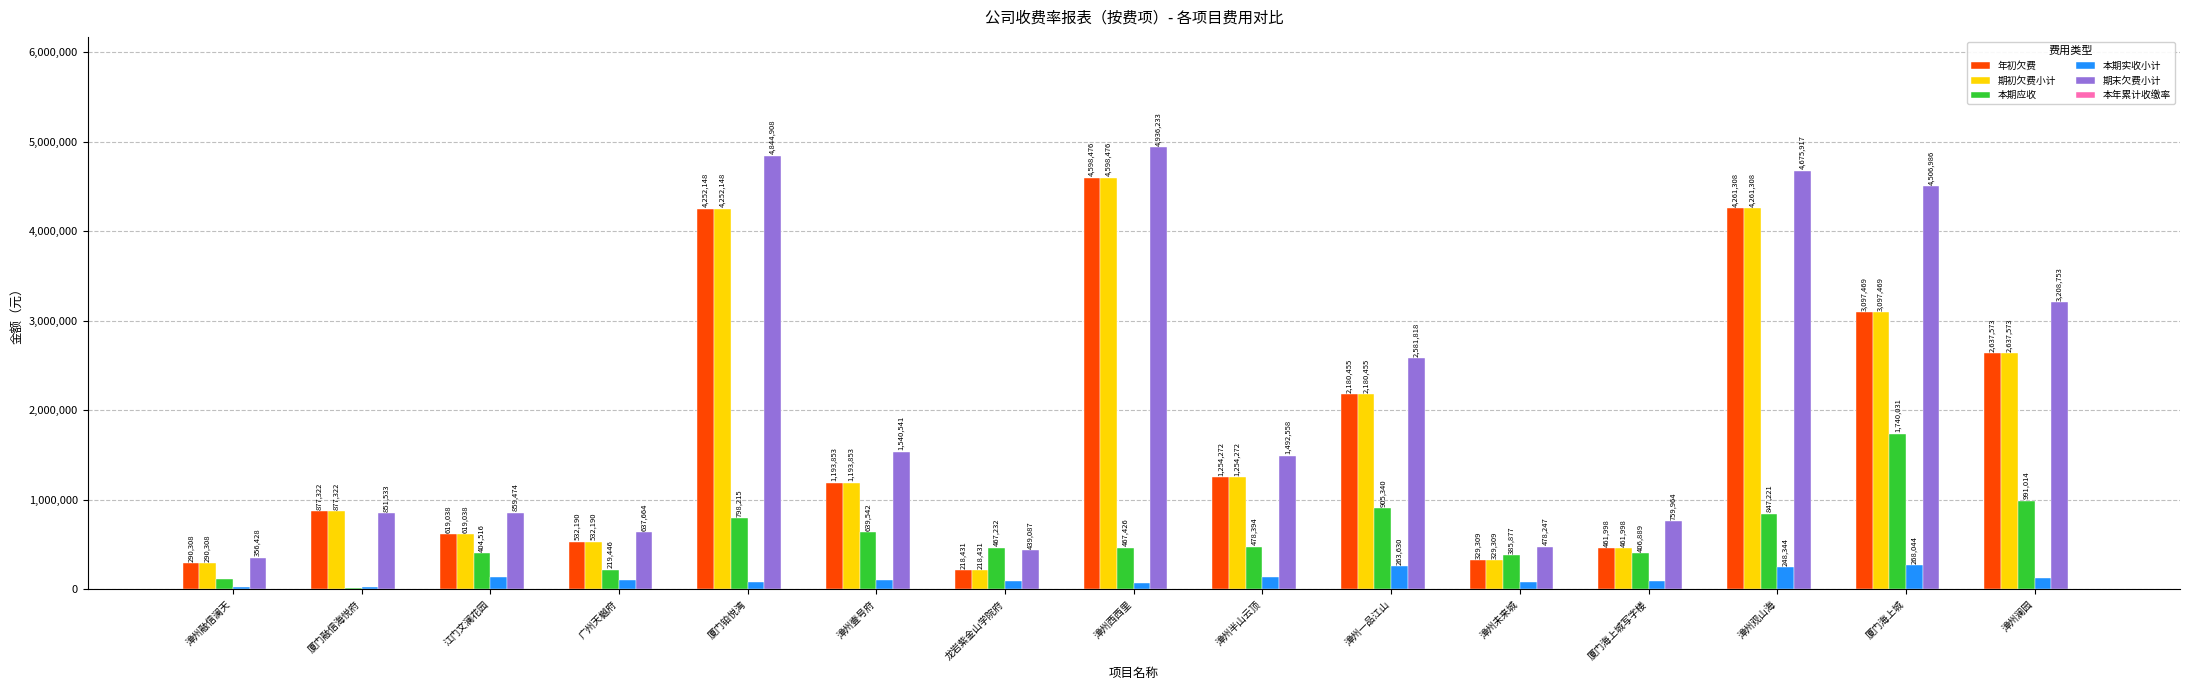

Is it true that 期末欠费小计 equals 759964.5 at 厦门海上城写字楼?

True